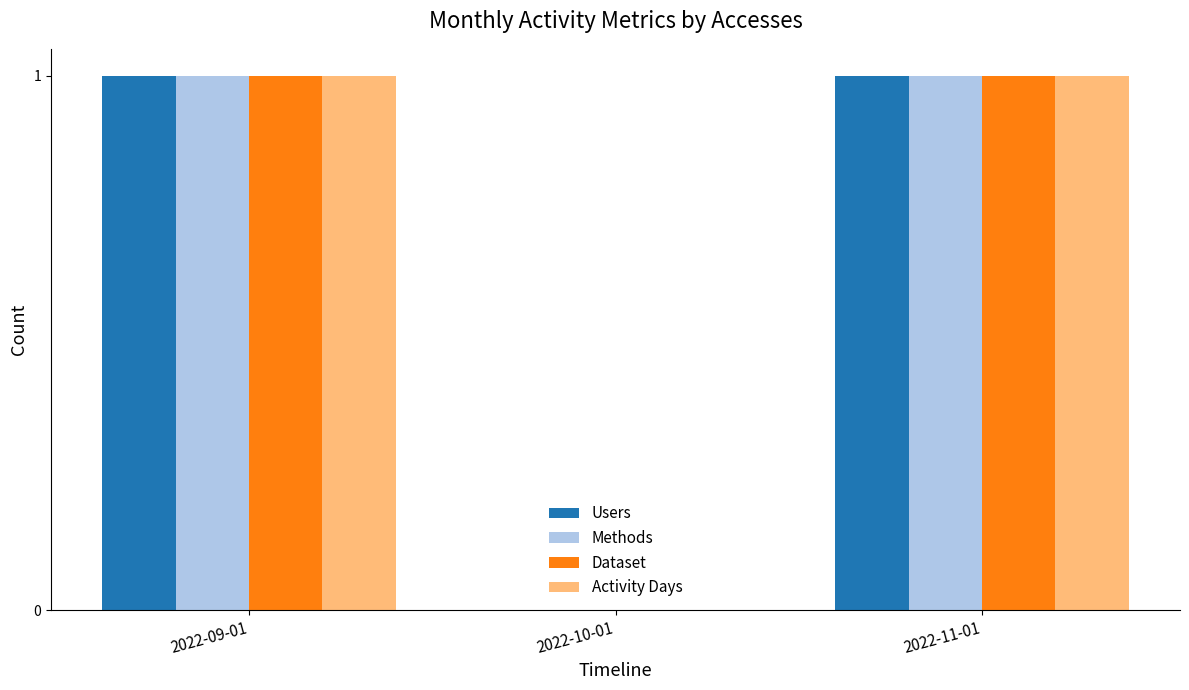

True or false: Methods has a value of 1 at 2022-09-01.

True